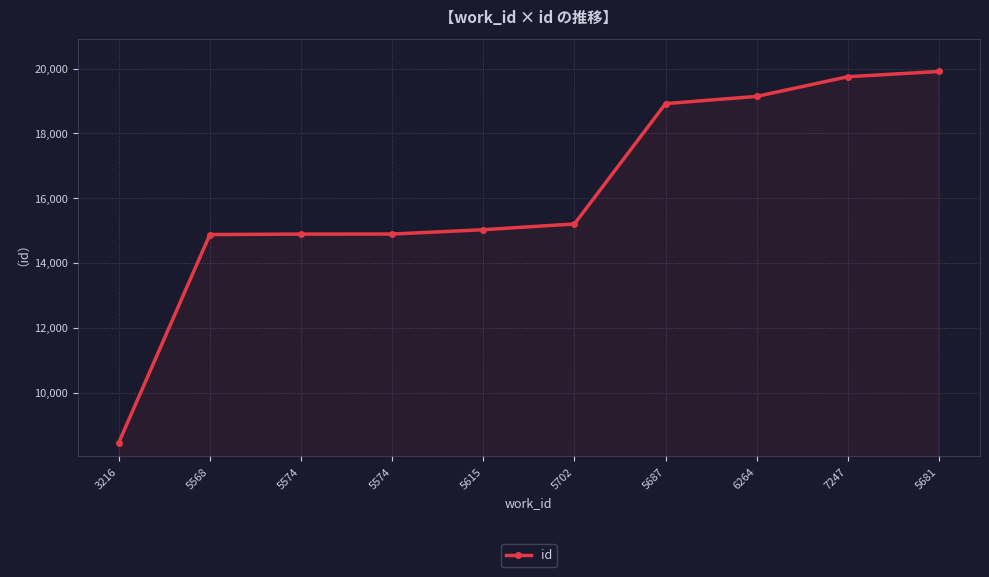

Is this an area chart (filled region under the line)?

Yes